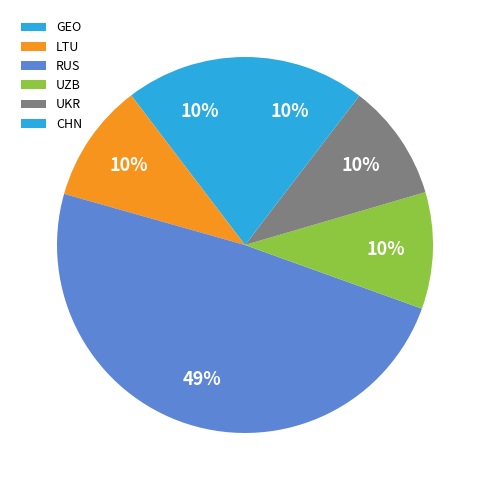

Count the number of slices in the pie.

6